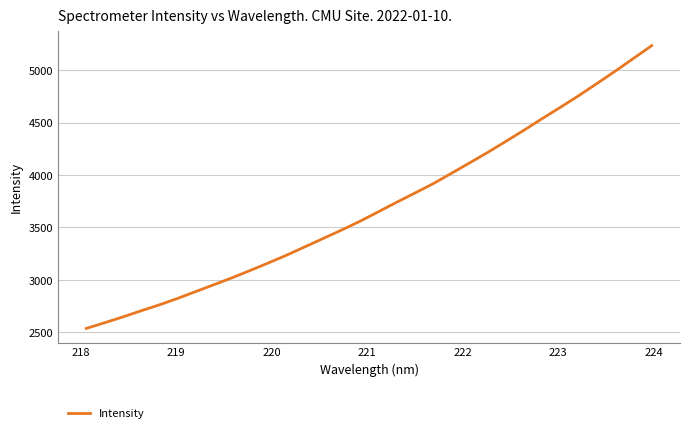

What is the maximum value shown in the chart?

5234.2